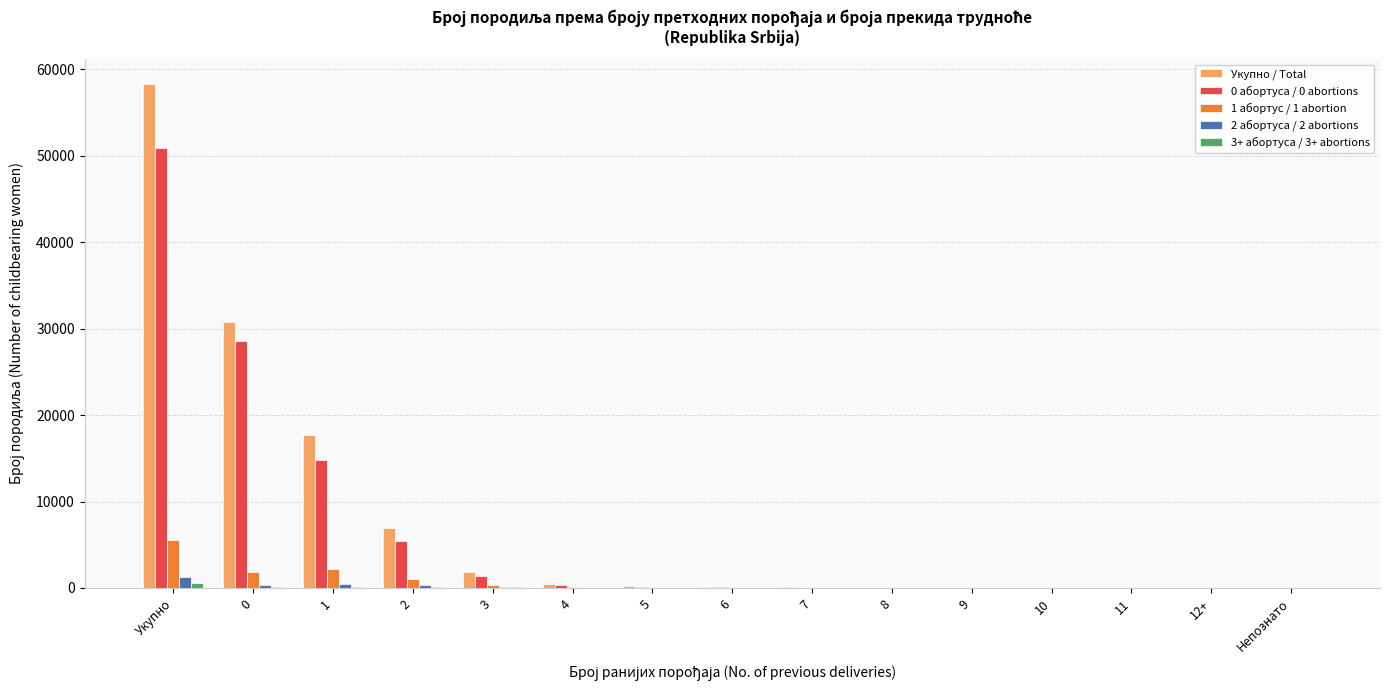

Which series changed the most between 3 and Непознато?

Укупно / Total